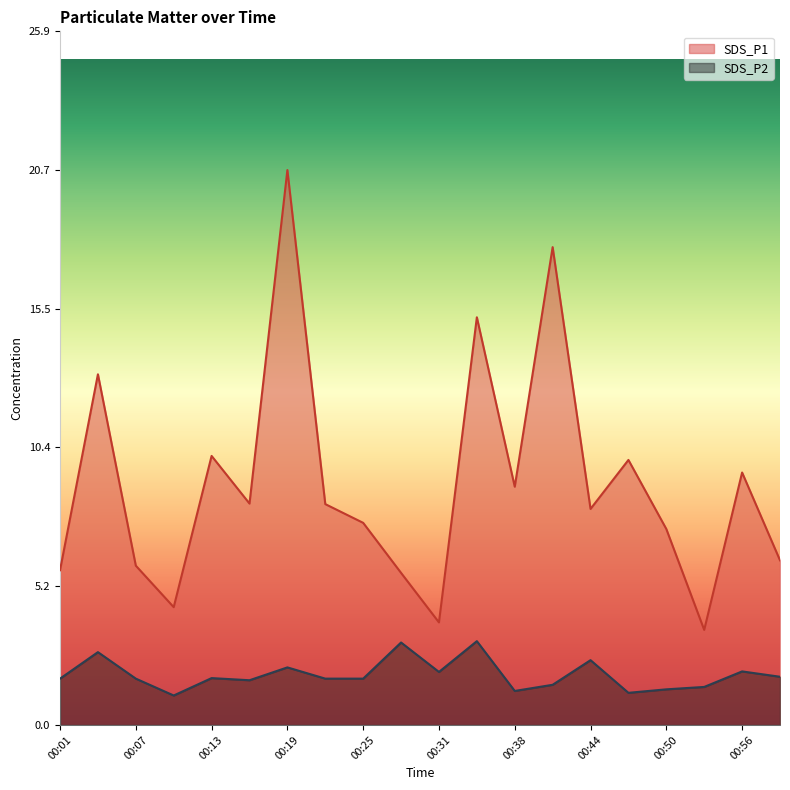

At how many categories does at least one series exceed 4?

18